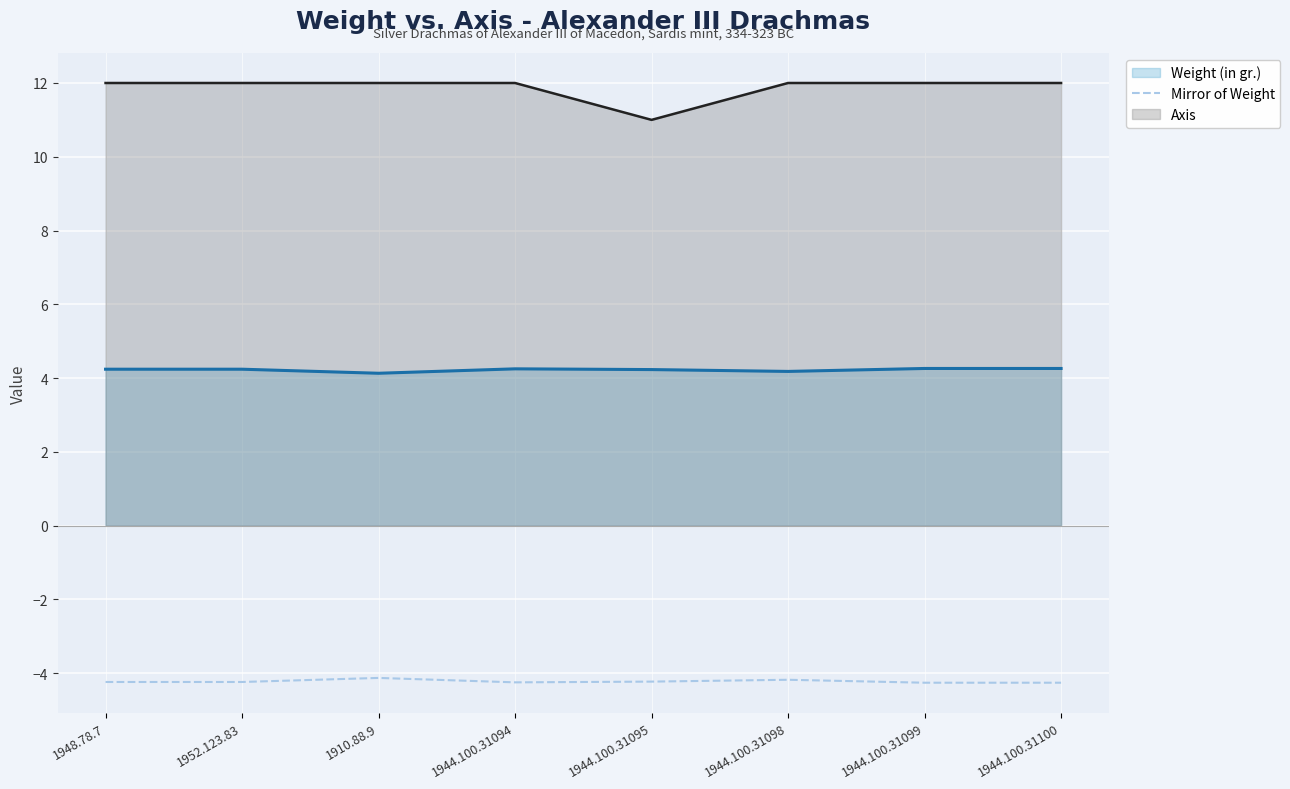

Which series has the widest spread of values?

Axis